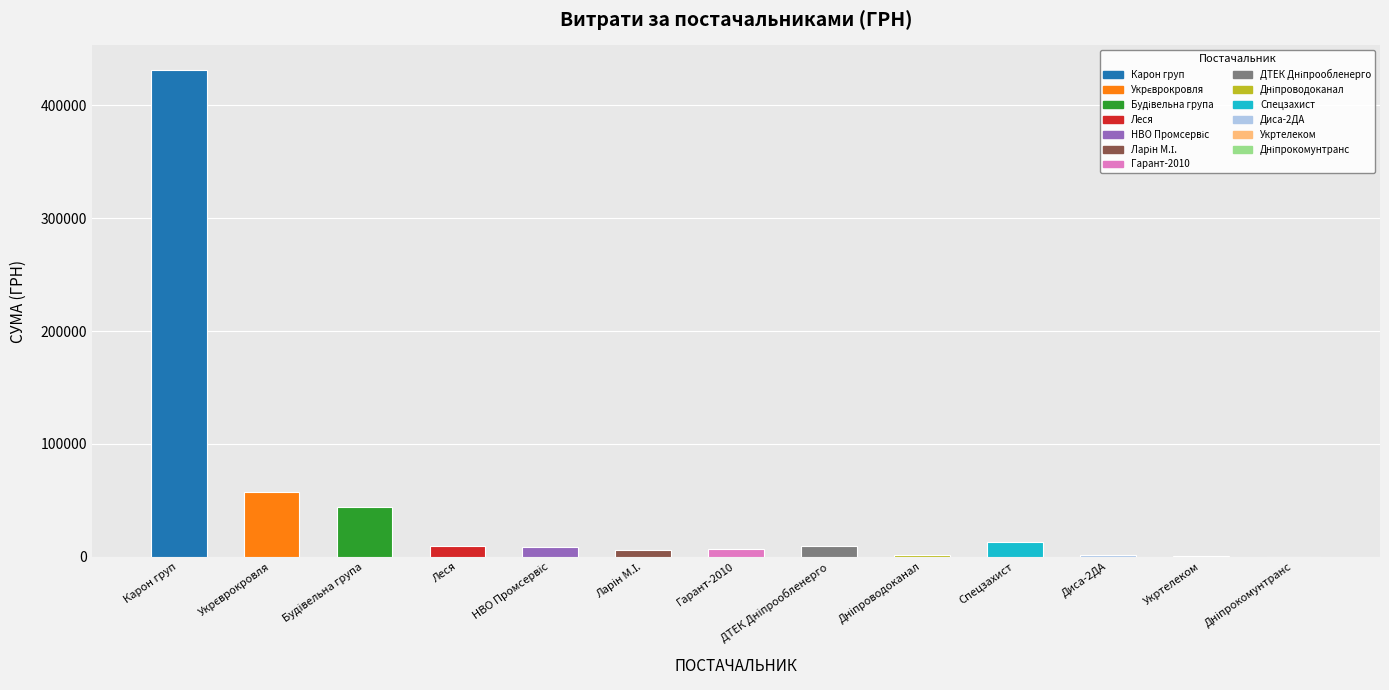

True or false: the data shows 12900.0 at Спецзахист.

True